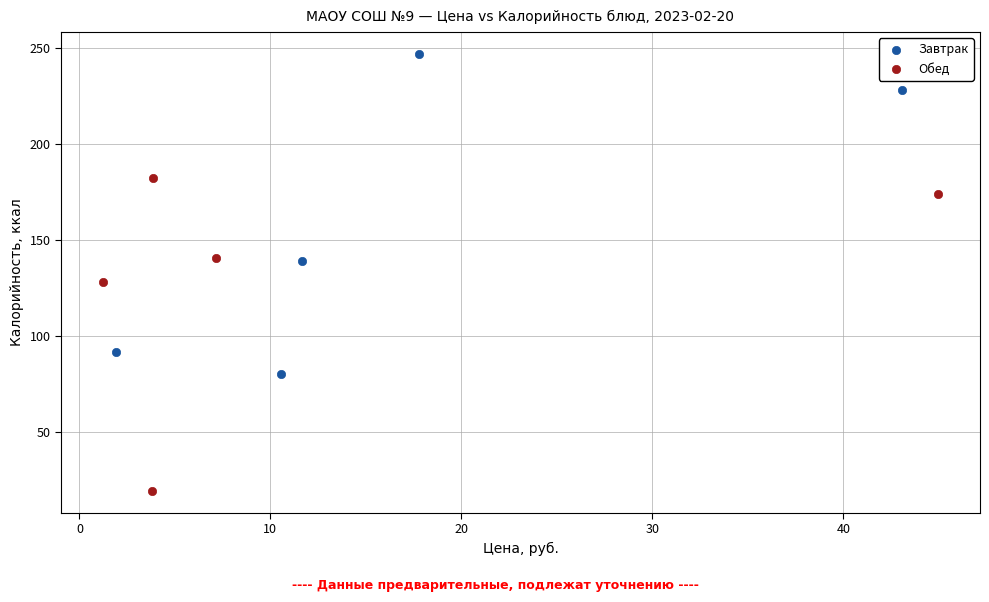

Which series reaches the minimum Y coordinate?

Обед